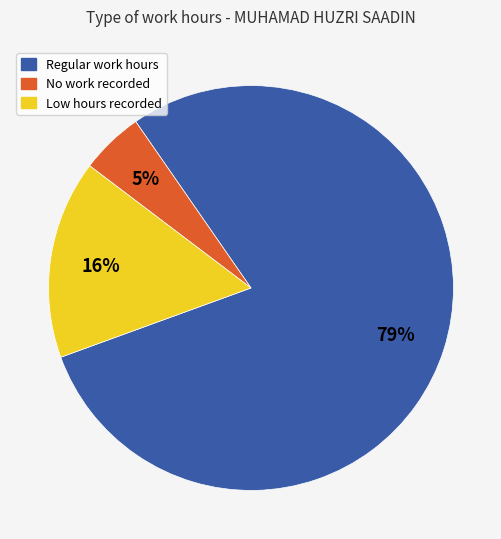

Is there a majority slice in this chart?

Yes